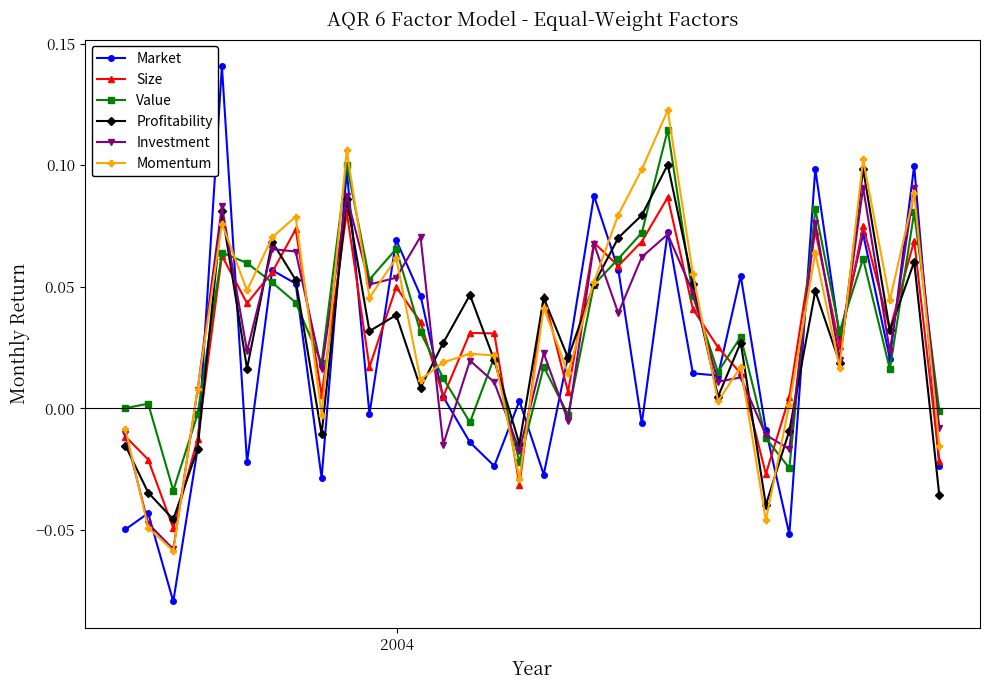

True or false: Profitability has more than 0 interior local peaks.

True